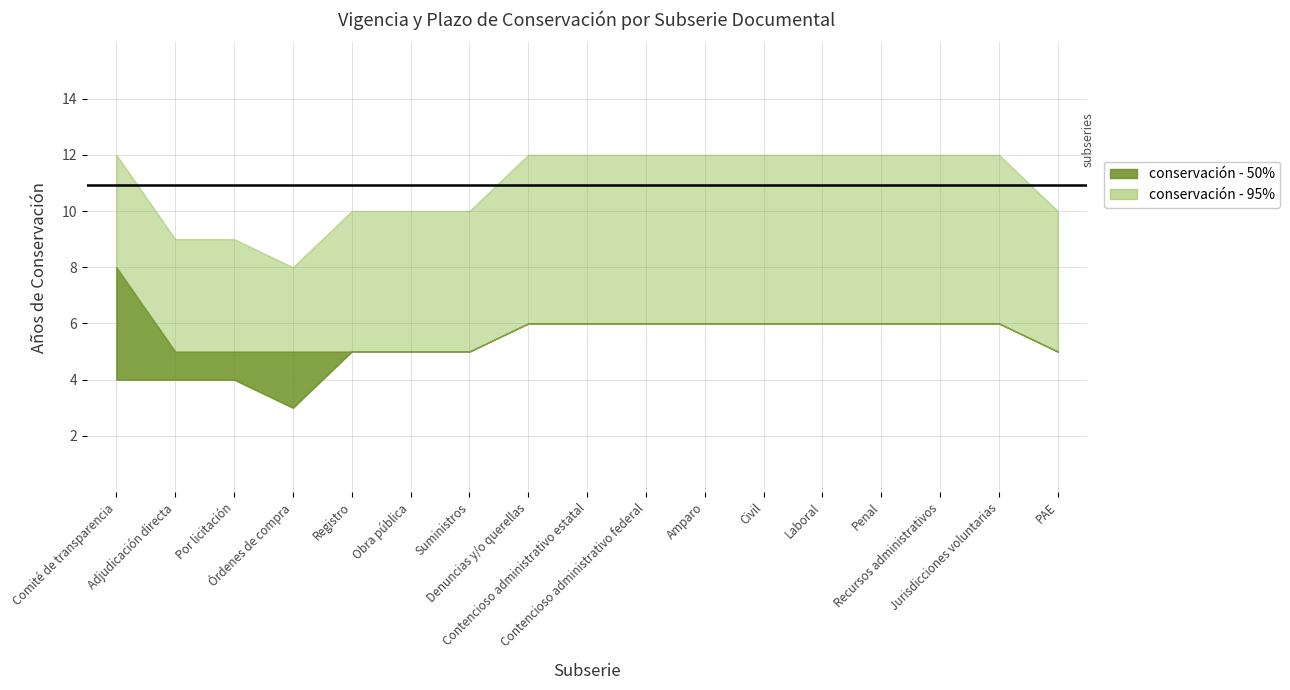

Count the AC values in the range 5 to 6.

13